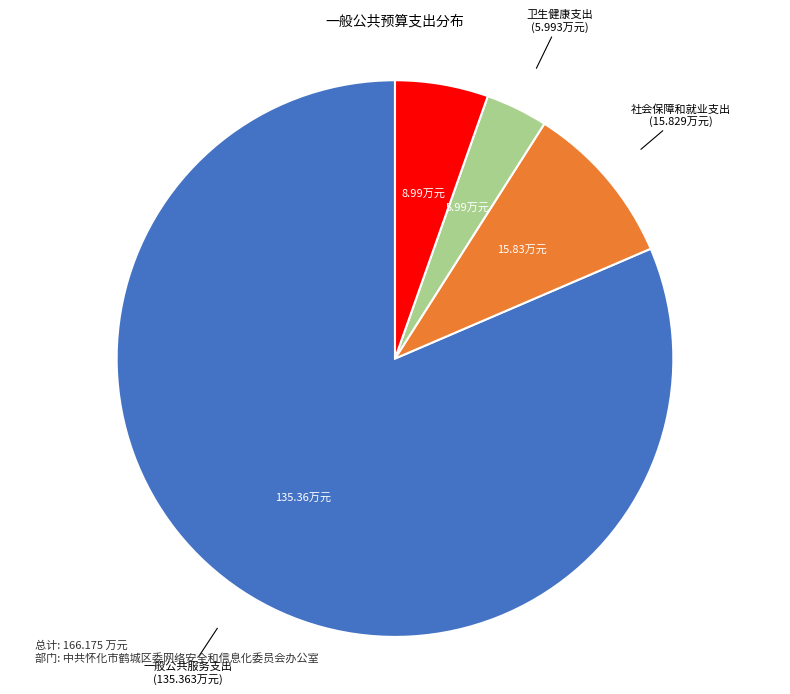

Which slice is the smallest?

卫生健康支出